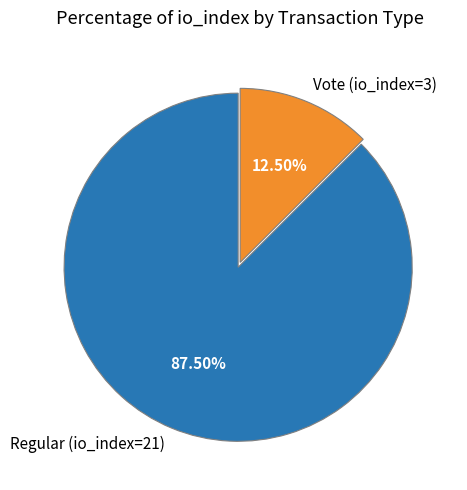

Rank the categories by value from lowest to highest.

Vote (io_index=3), Regular (io_index=21)